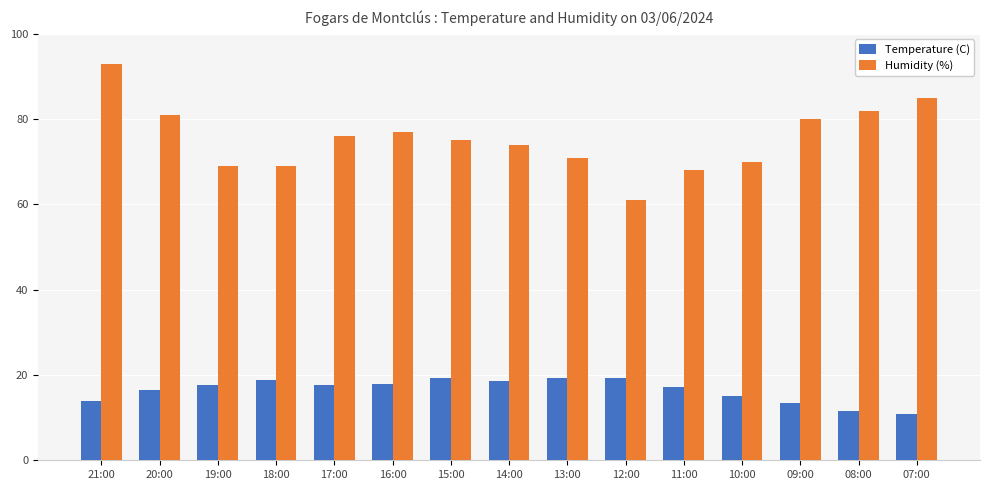

Rank the series by their average value, from highest to lowest.

Humidity (%), Temperature (C)